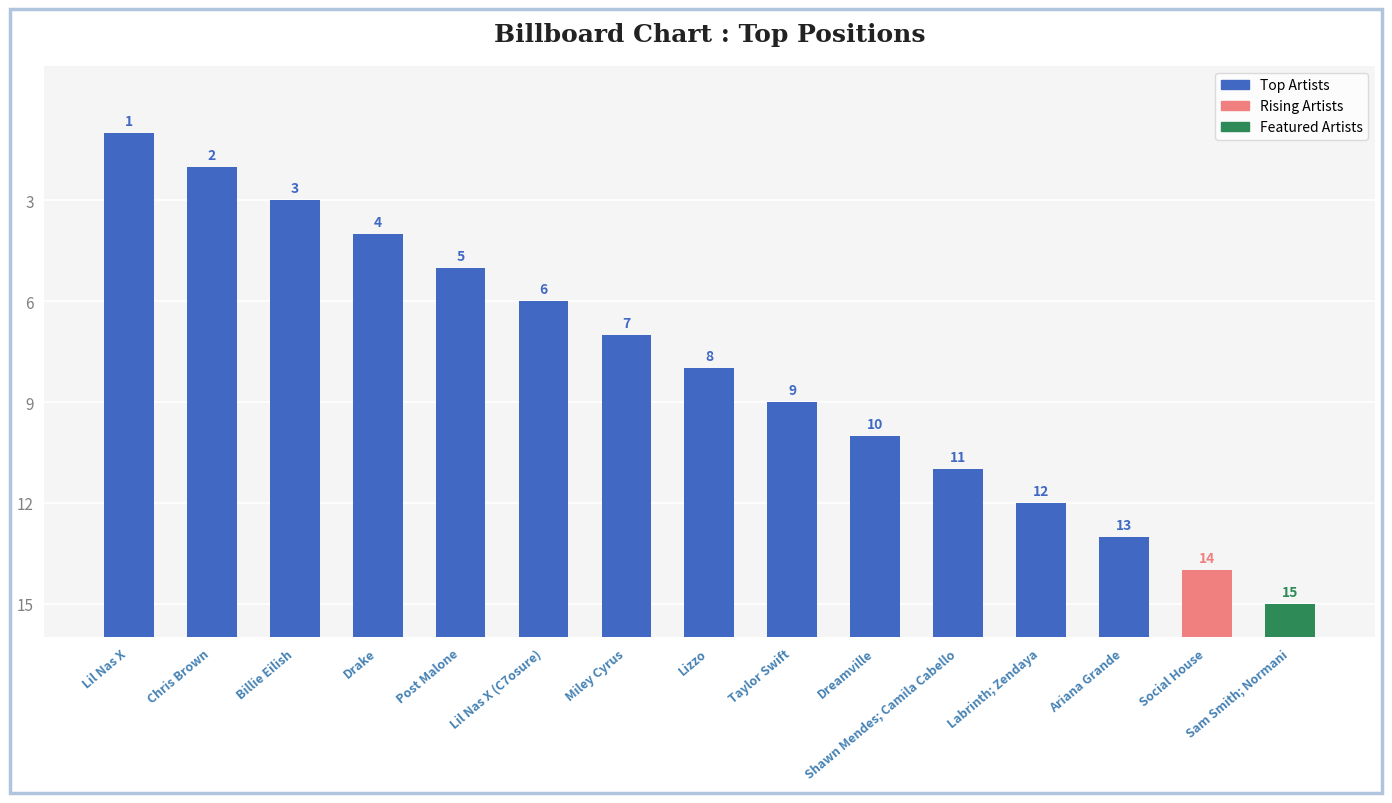

The value at Drake is 18. True or false?

False